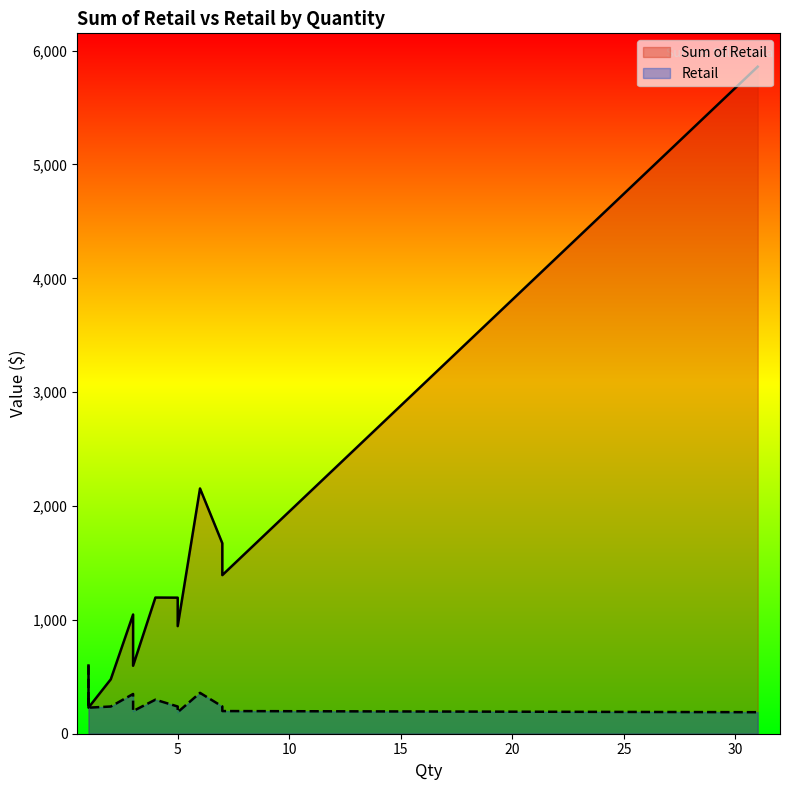

Which series has the widest spread of values?

Sum of Retail